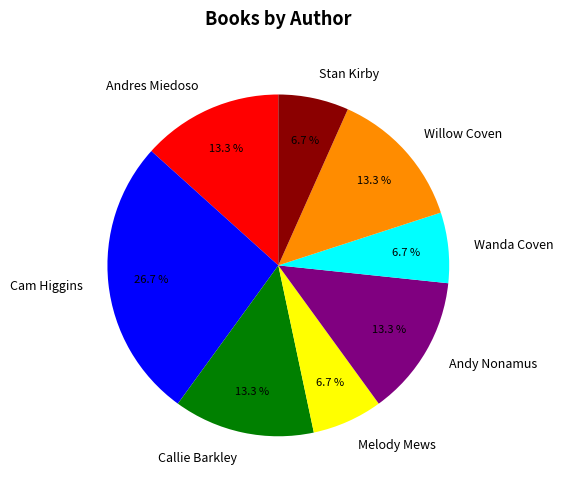

To the nearest percent, what is the average slice percentage?

12%